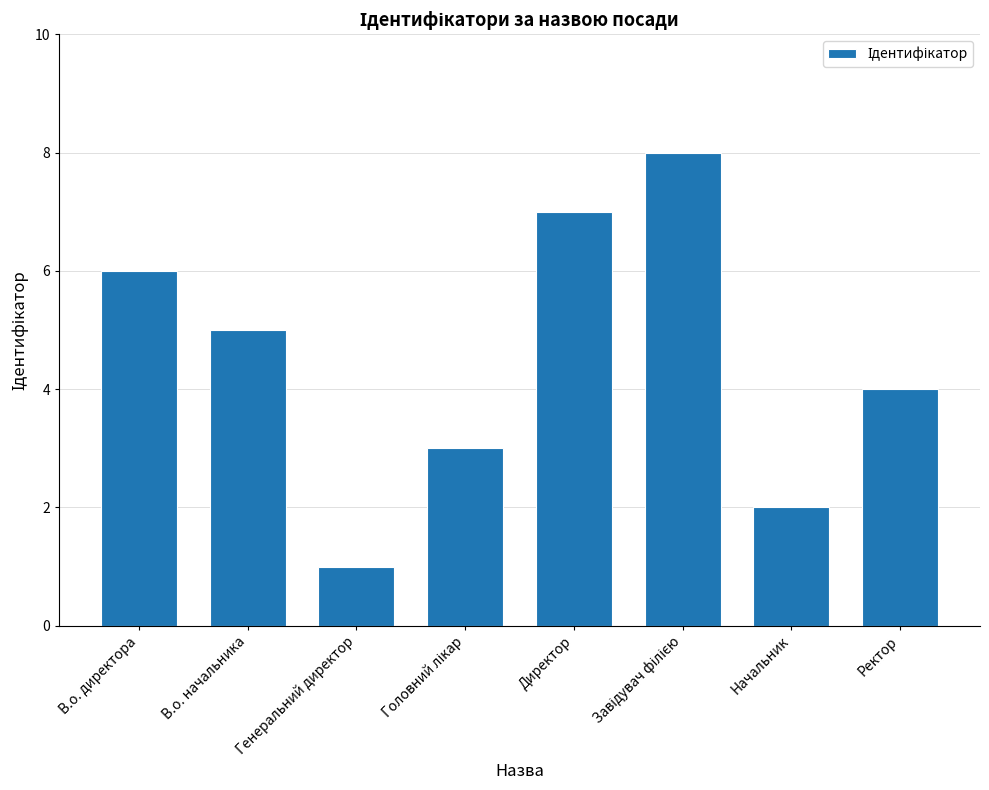

At which category does the chart reach its minimum across all series?

Генеральний директор